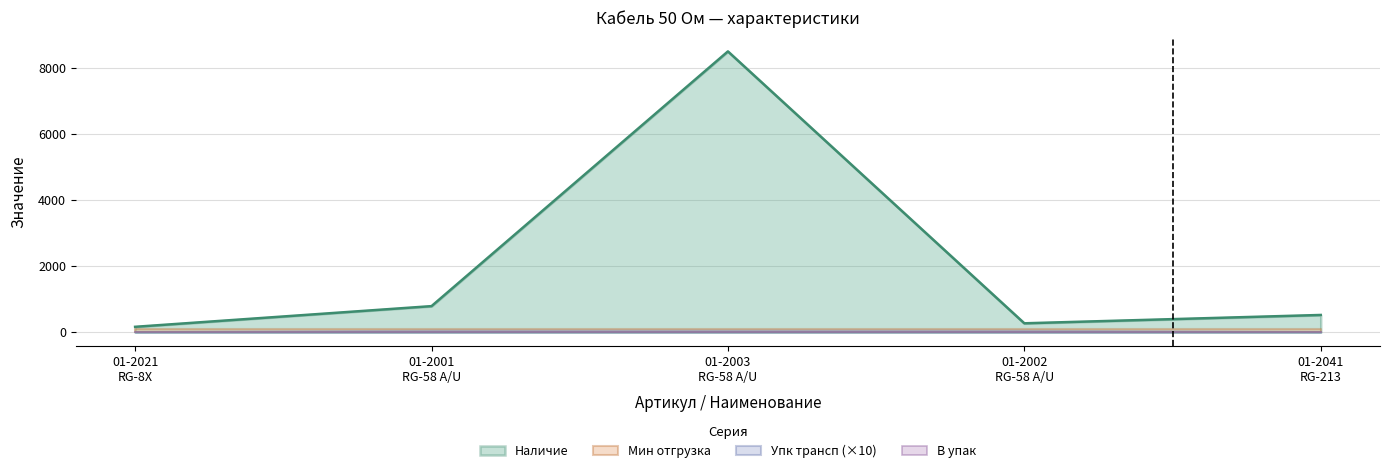

At how many categories does at least one series exceed 2023?

1